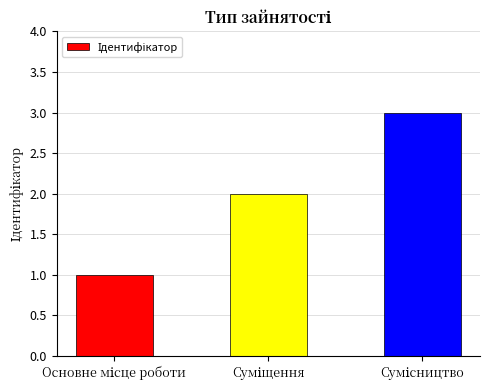

What is the average value?

2